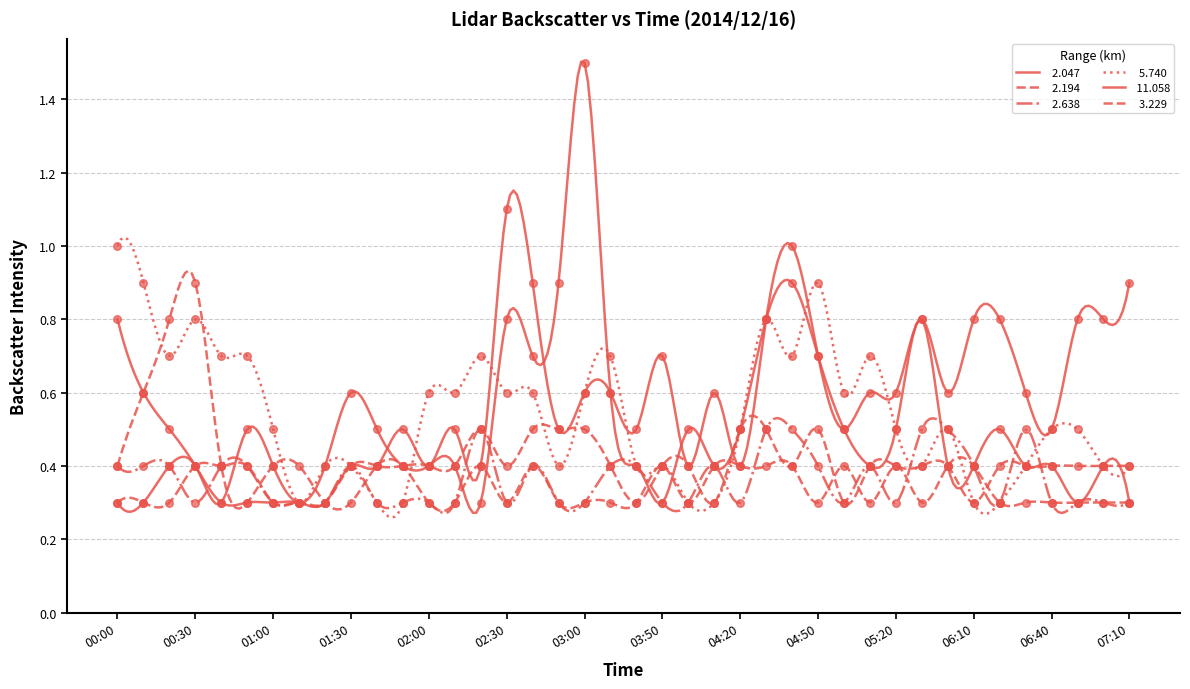

Which series has the widest spread of Y values?

  2.047